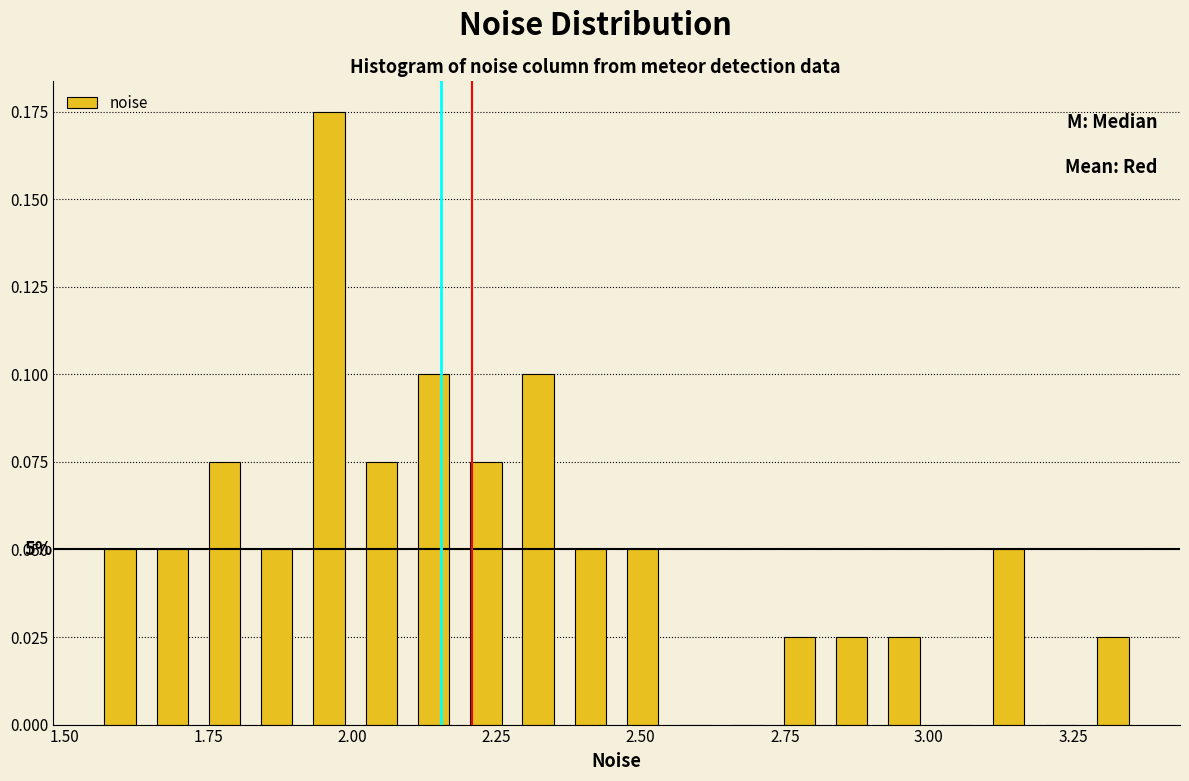

Around what value on the x-axis is the tallest bar? Give the approximate position of its centre, as read against the axis.

1.95